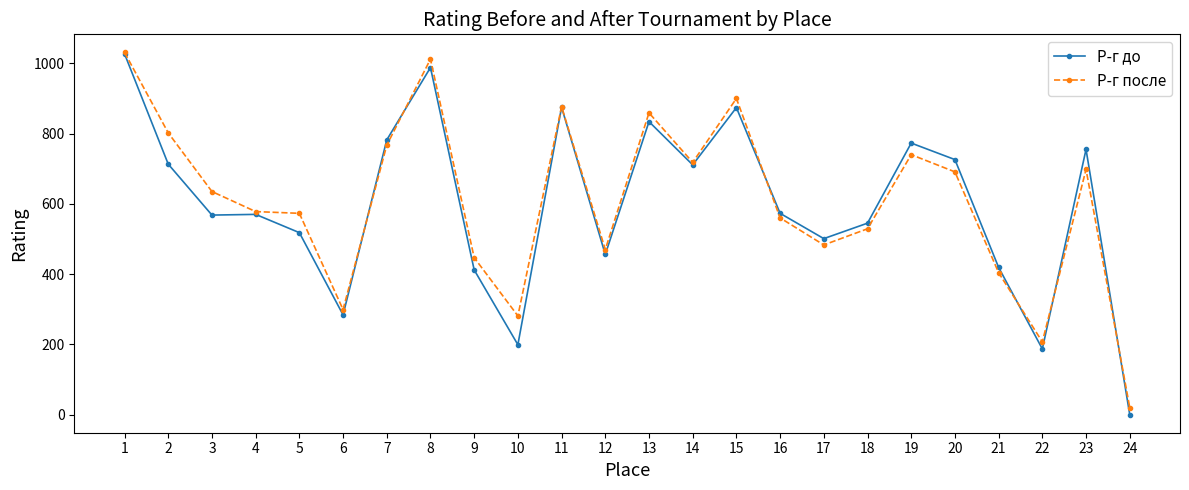

Which series has the largest total across all categories?

Р-г после